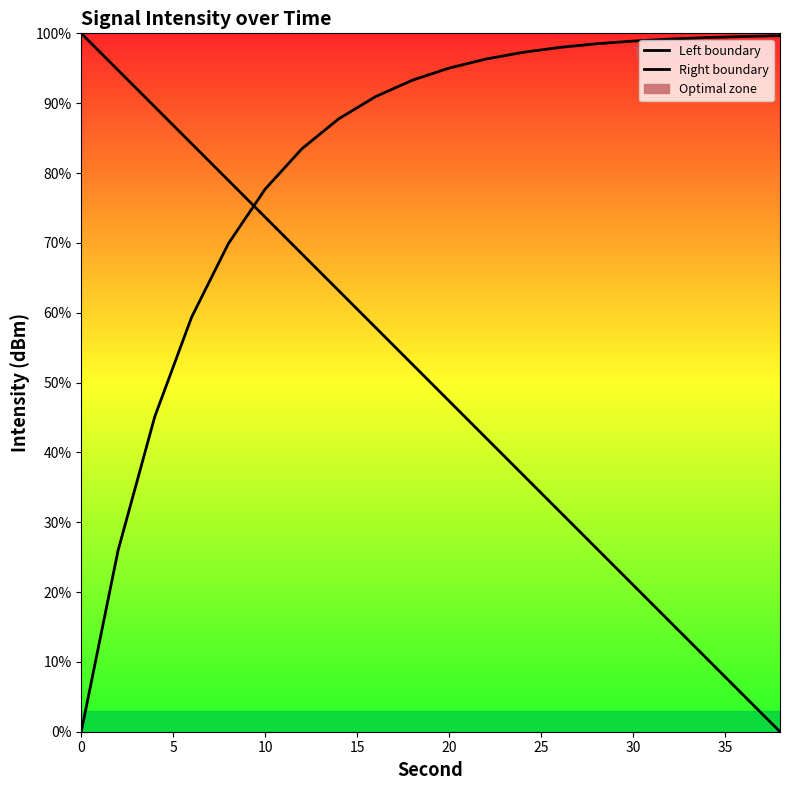

What is the sum of all Right boundary values?

1615.1